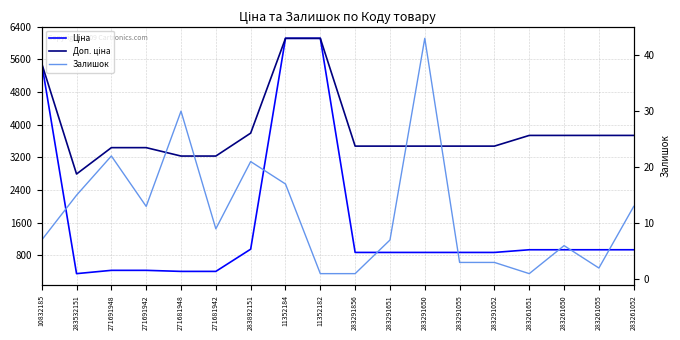

Rank the series at 11352182 from lowest to highest value.

Залишок, Ціна, Доп. ціна